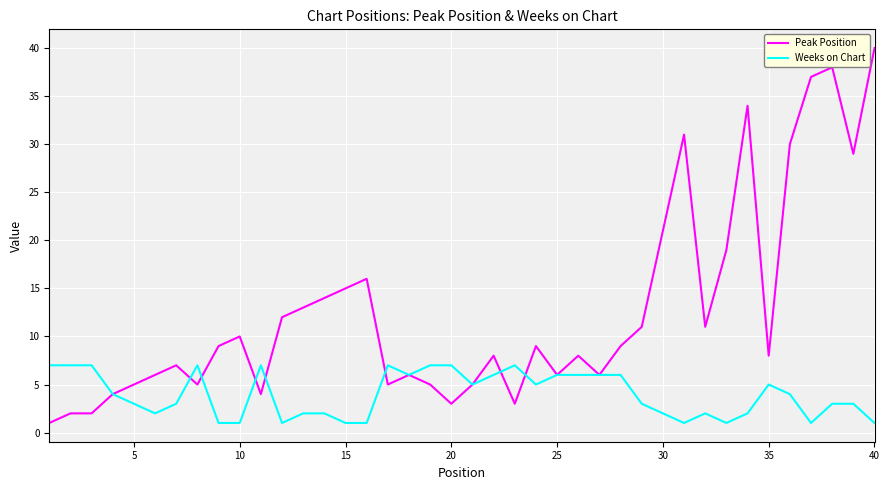

What is the difference between the maximum and second lowest values in the Weeks on Chart series?

6